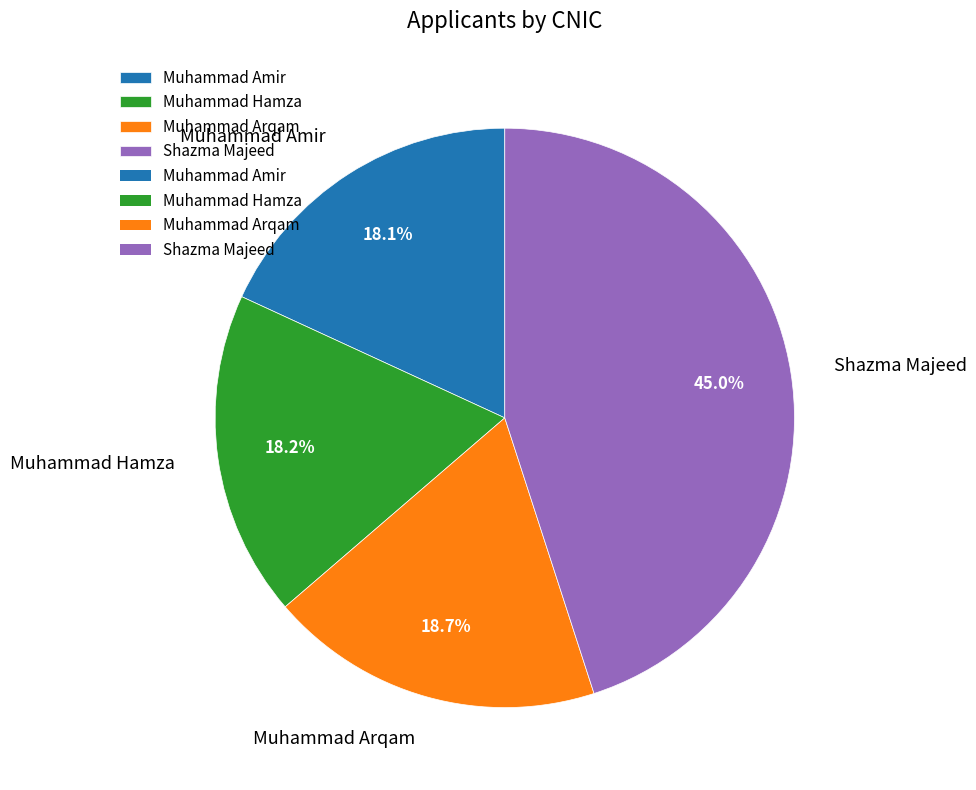

What is the ratio of the value at Muhammad Amir to the value at Muhammad Arqam?

1.0